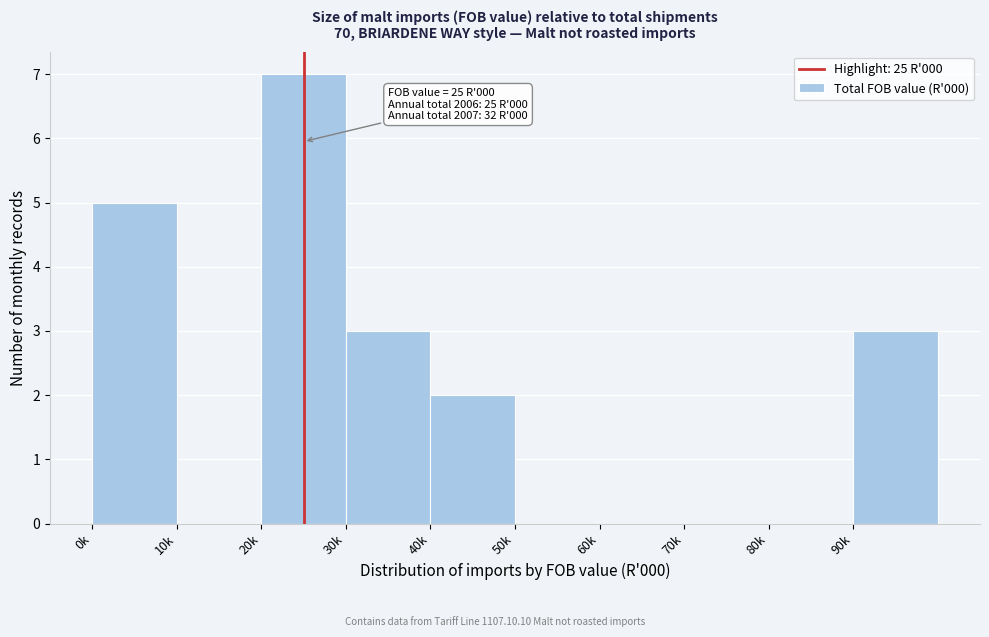

Reading right to left, list all the values displayed in this chart.

90k=3	80k=0	70k=0	60k=0	50k=0	40k=2	30k=3	20k=7	10k=0	0k=5